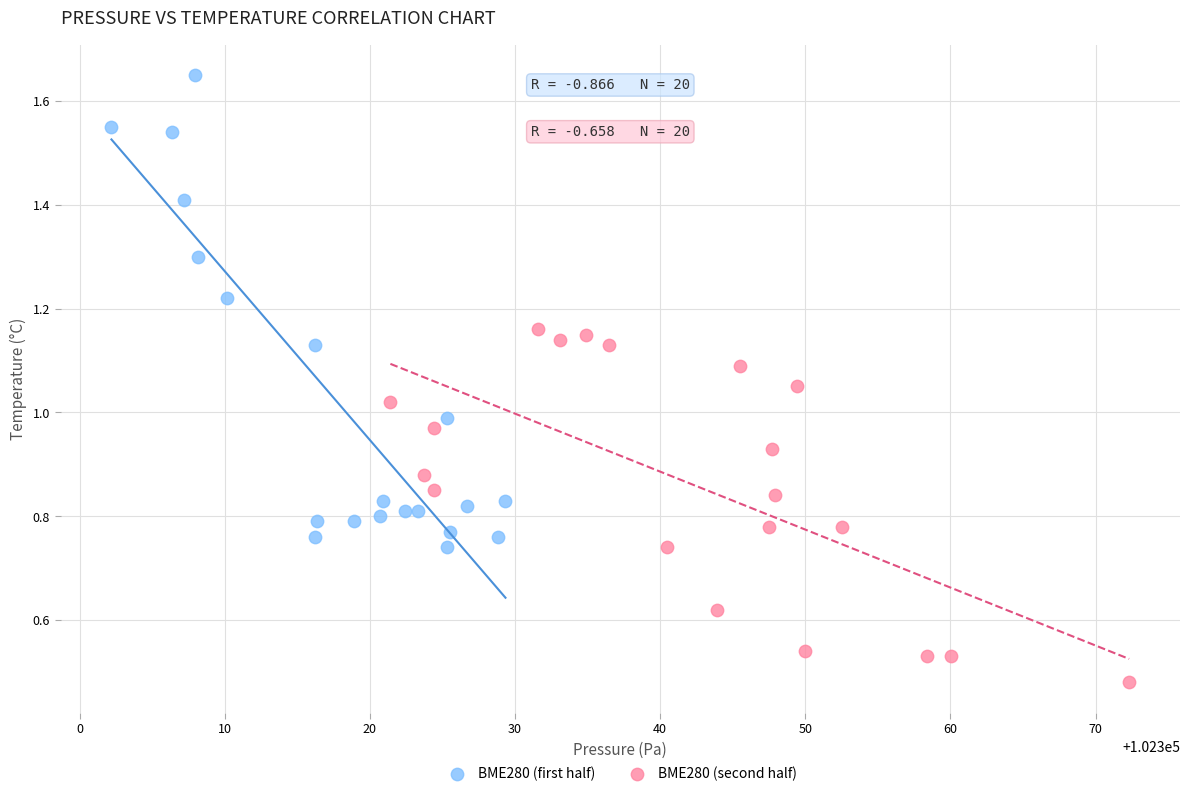

Which series contains the highest Y value?

BME280 (first half)